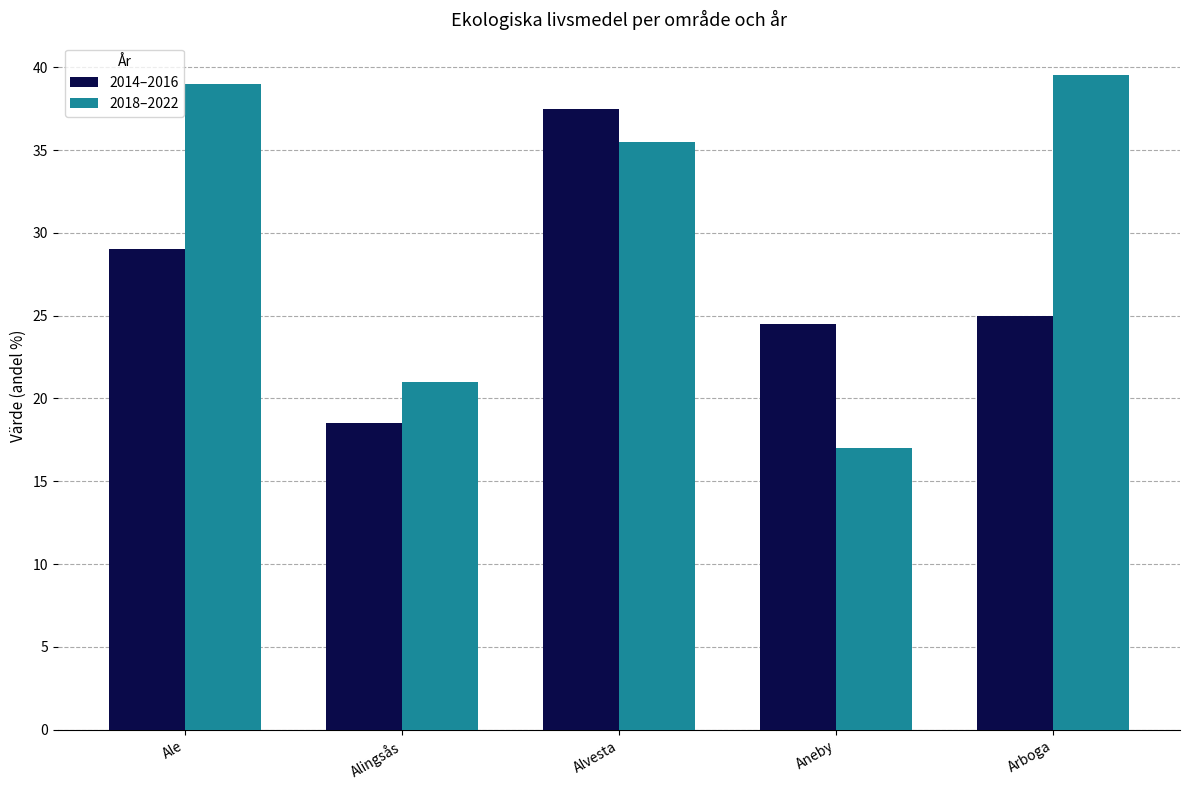

At which label does 2014–2016 reach its minimum?

Alingsås